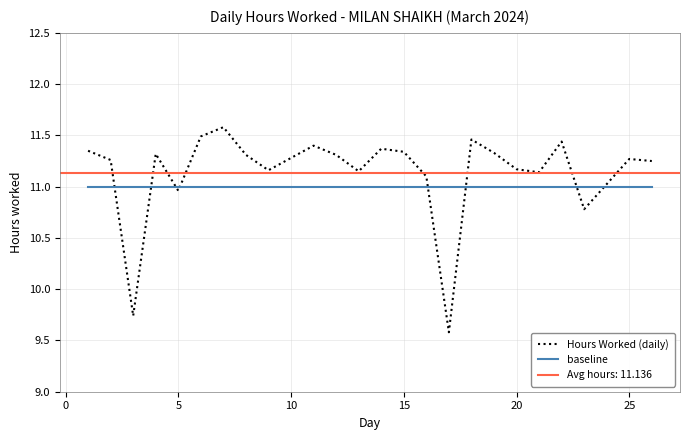

True or false: baseline and Hours Worked (daily) cross at least once.

True